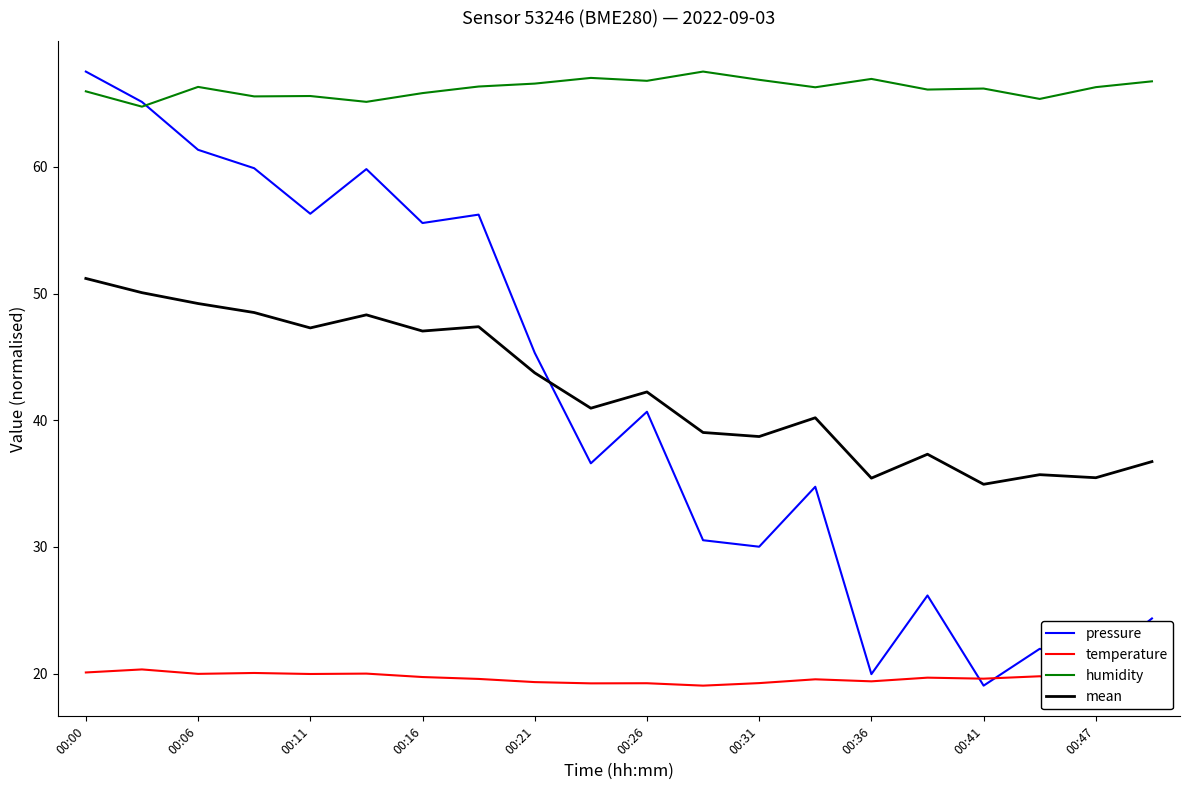

True or false: temperature and mean cross at least once.

False